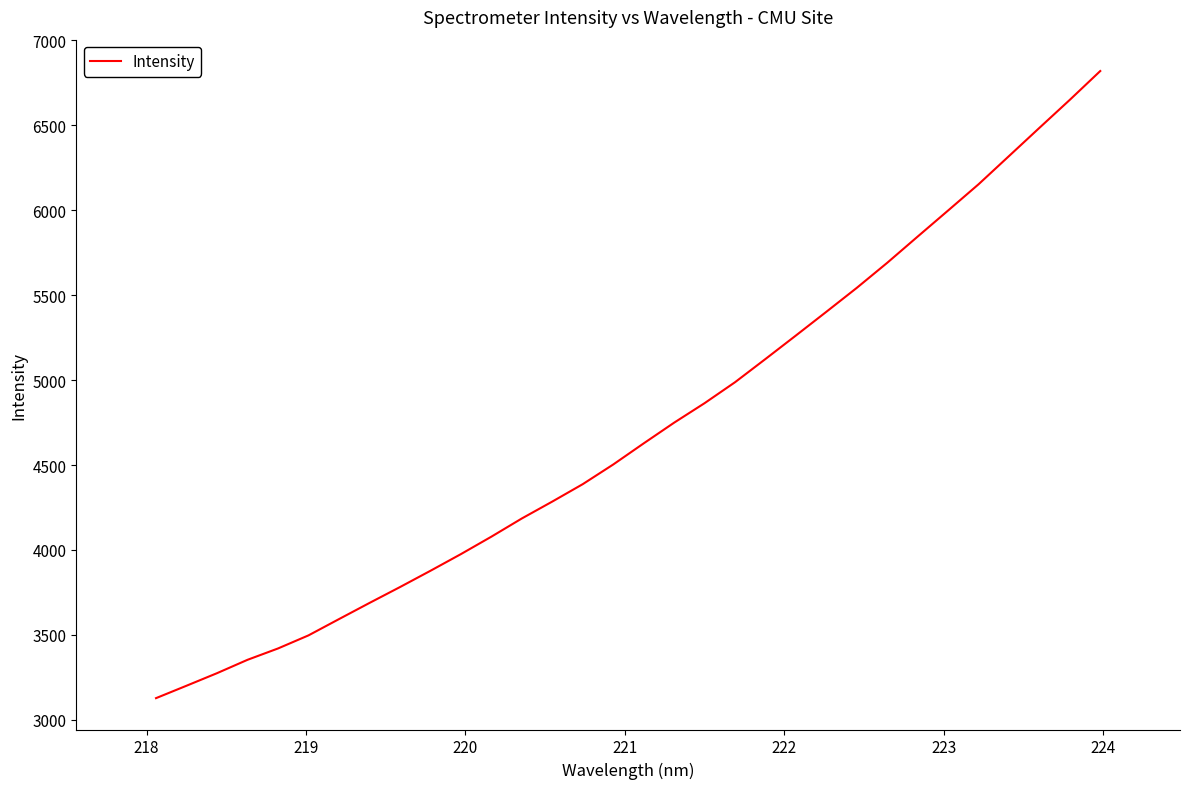

What is the difference between the maximum and minimum values?

3691.5